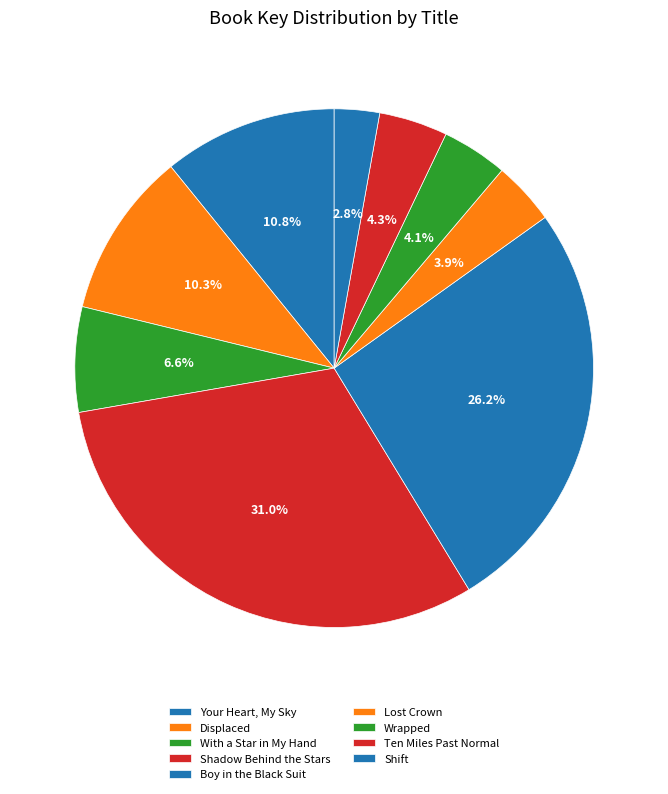

Is it true that Ten Miles Past Normal is 18% of the pie?

False